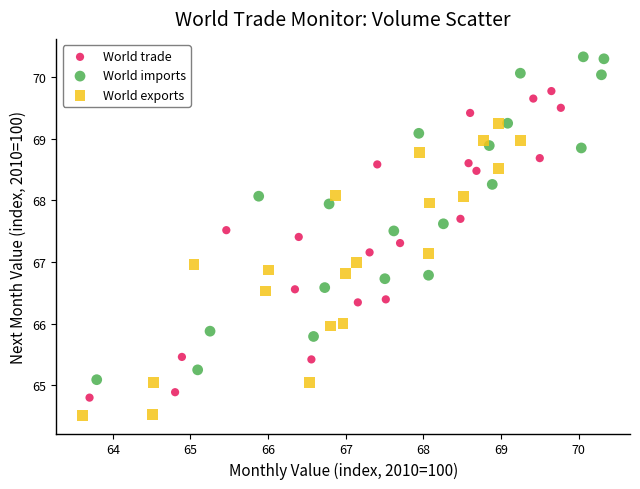

What are all the series names shown in the legend?

World trade, World imports, World exports